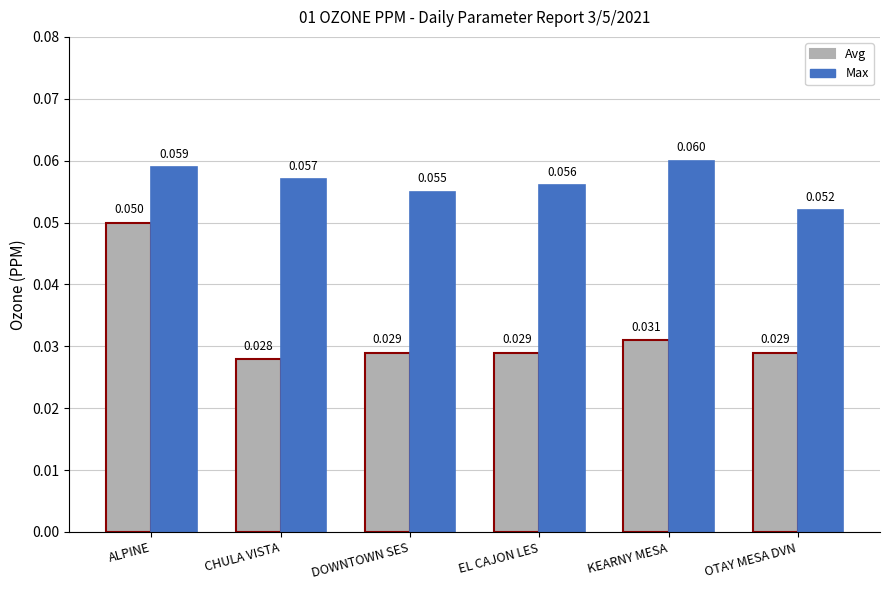

At how many categories does at least one series exceed 0?

6